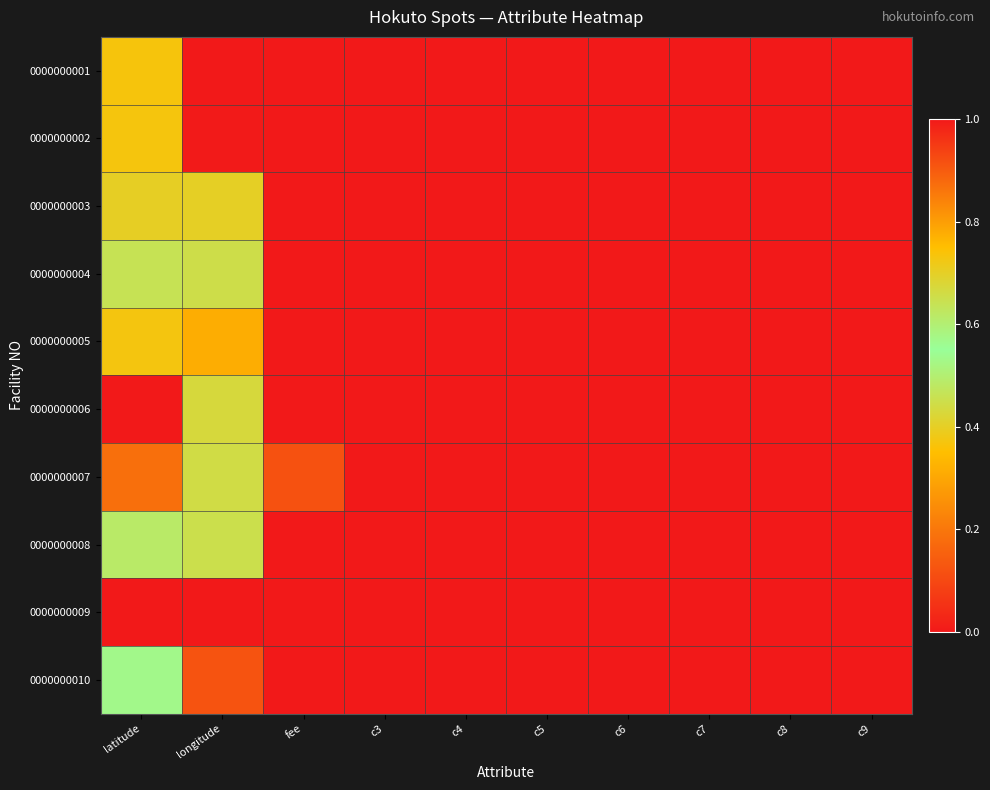

Which has a higher value, c8 or latitude?

latitude